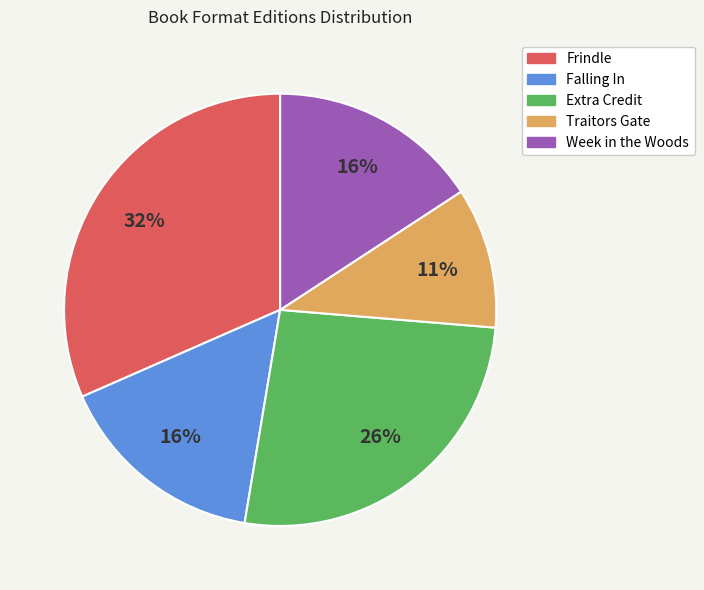

True or false: Week in the Woods accounts for 6% of the total.

False